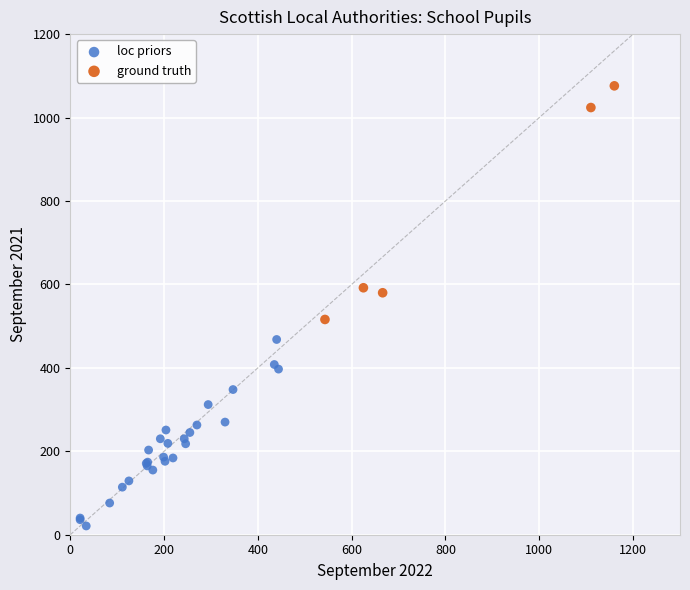

Which series reaches the maximum Y coordinate?

ground truth